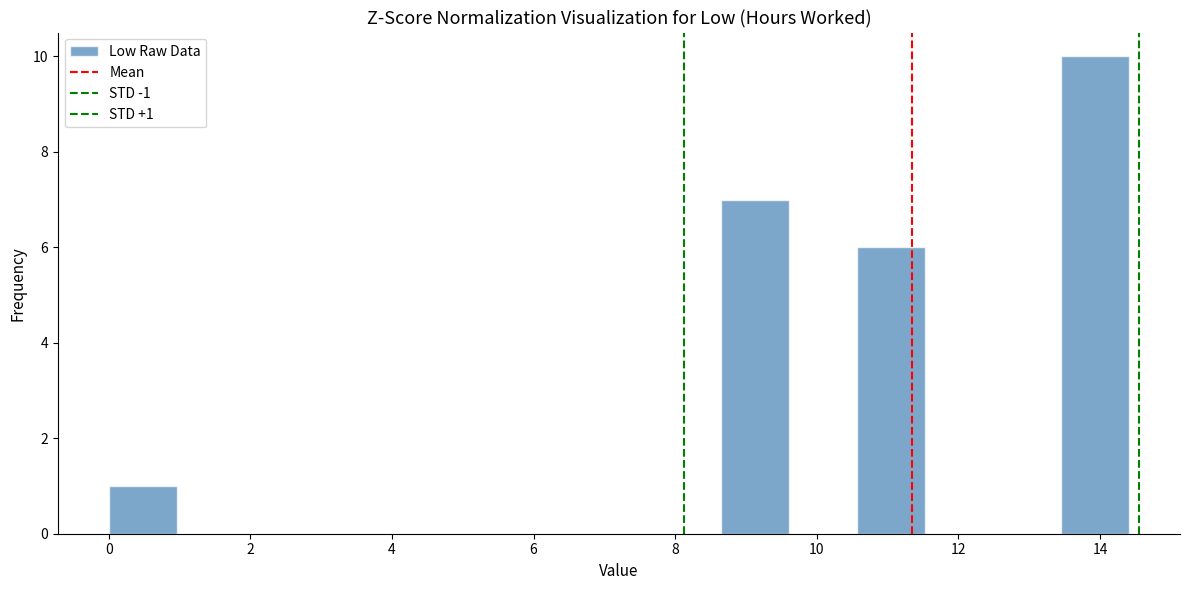

Over which range of the x-axis is the bar tallest?

13.4 to 14.4